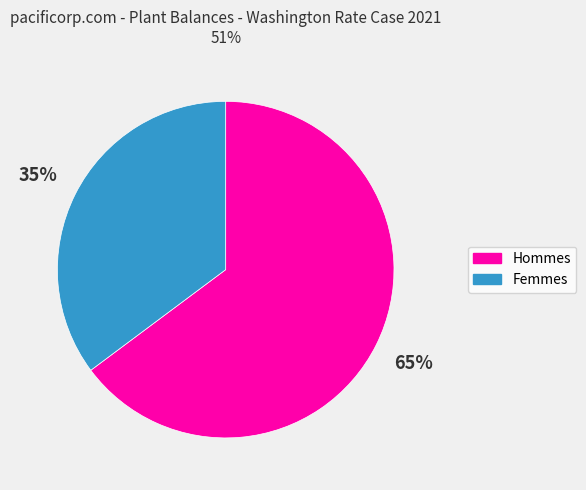

Does any single category account for the majority?

Yes